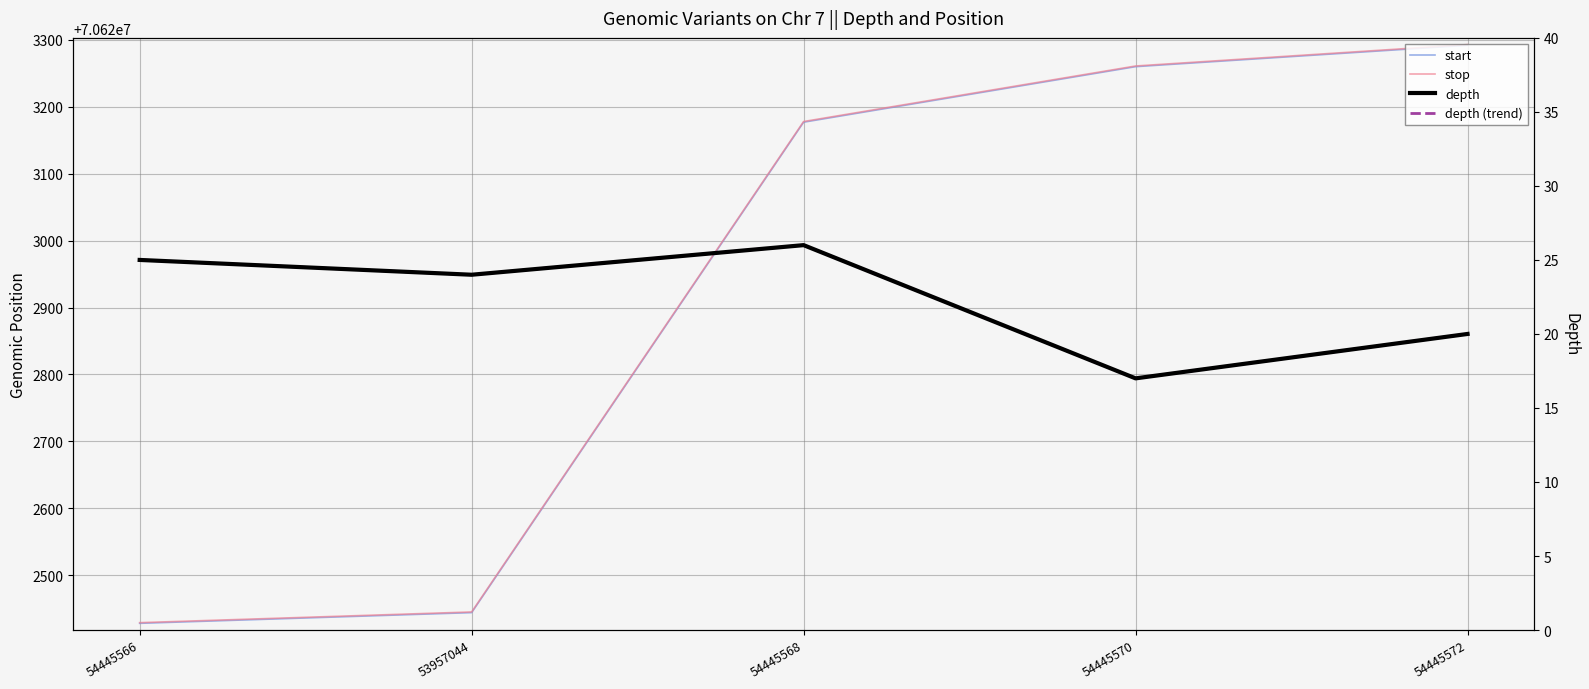

Does the chart have visible grid lines?

Yes